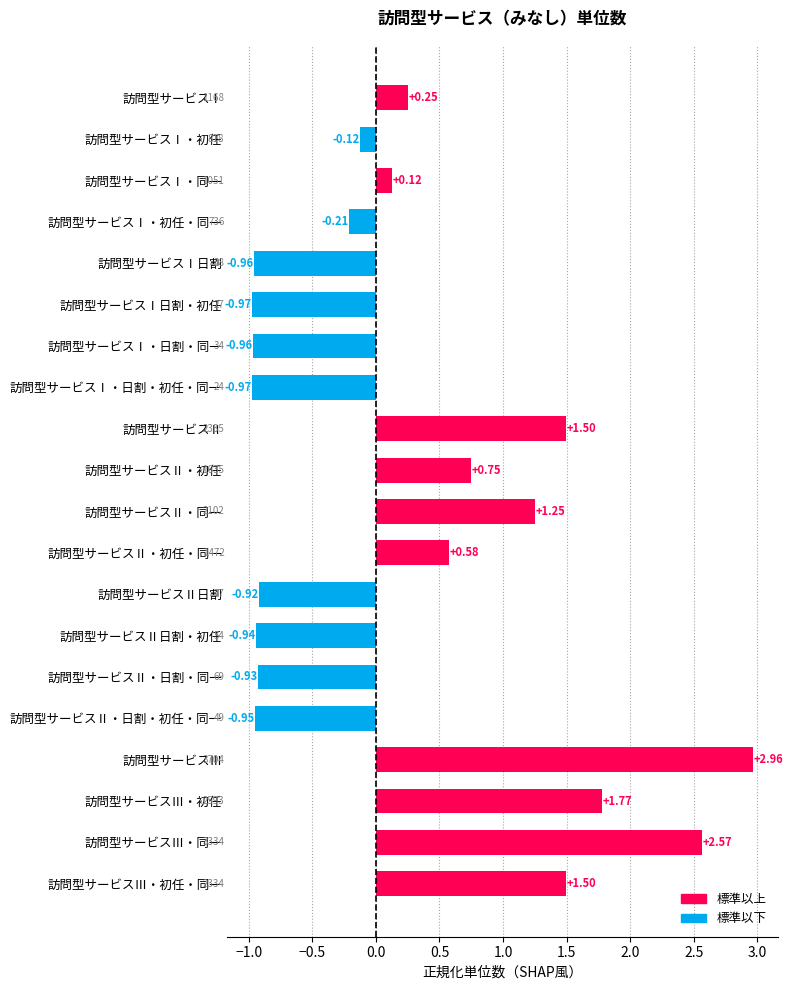

Which has a higher value, 訪問型サービスⅠ日割・初任 or 訪問型サービスⅢ・初任・同一?

訪問型サービスⅢ・初任・同一